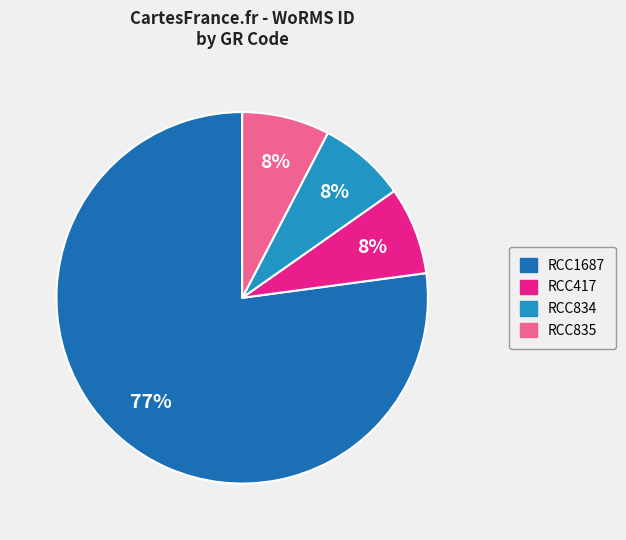

Which has a higher value, RCC1687 or RCC834?

RCC1687